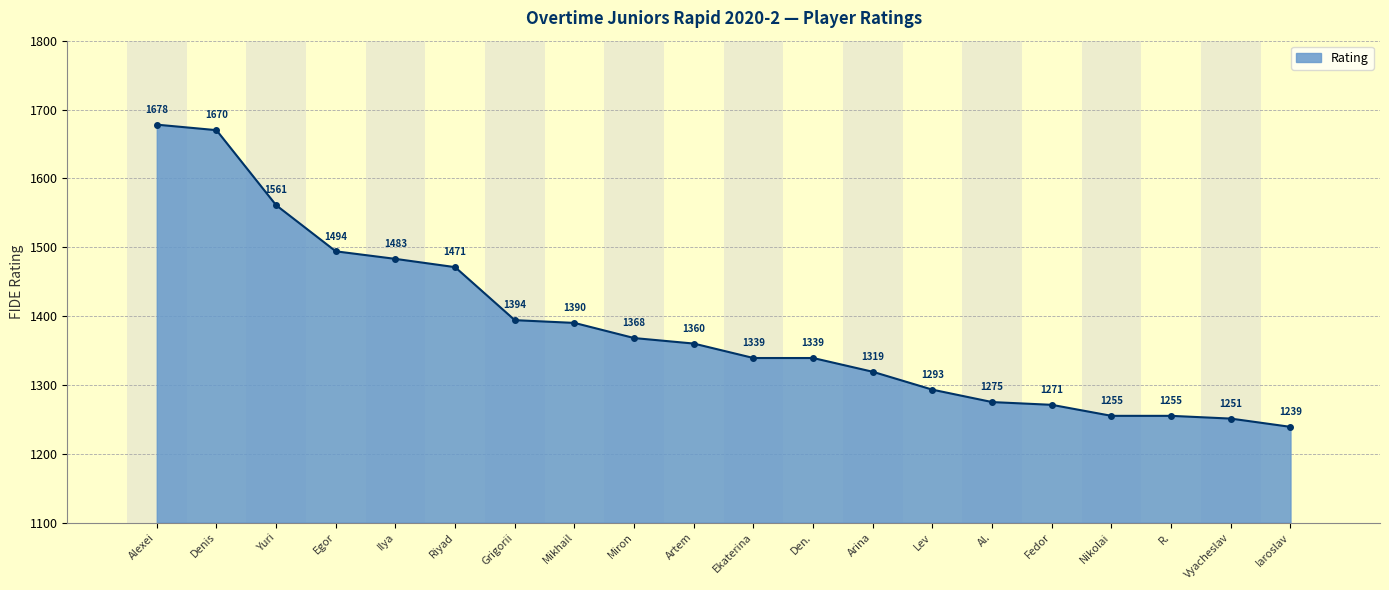

True or false: the data has more than 2 interior local peaks.

False